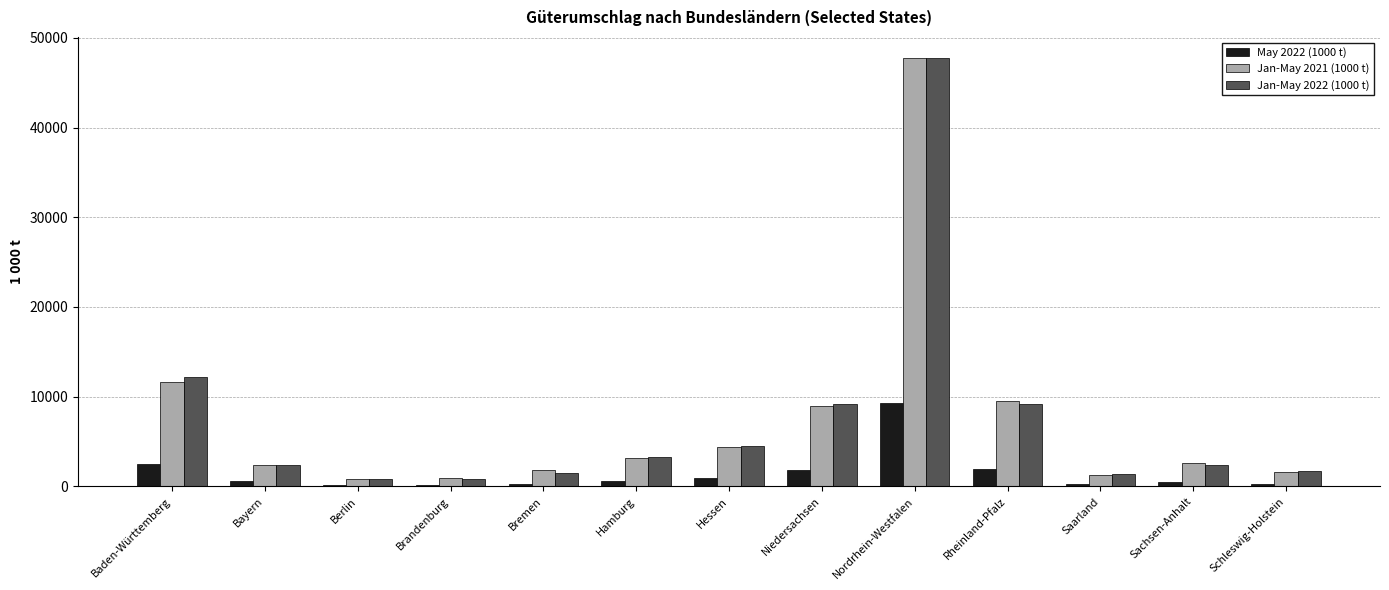

What is the sum of all Jan-May 2022 (1000 t) values?

97257.3